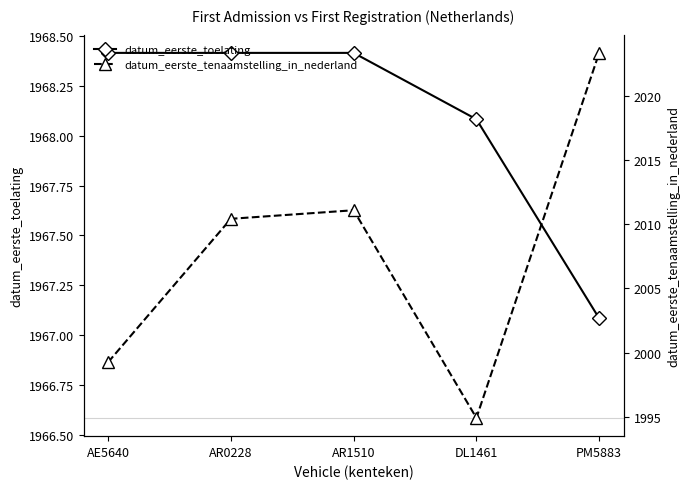

At how many categories does at least one series exceed 1988?

5